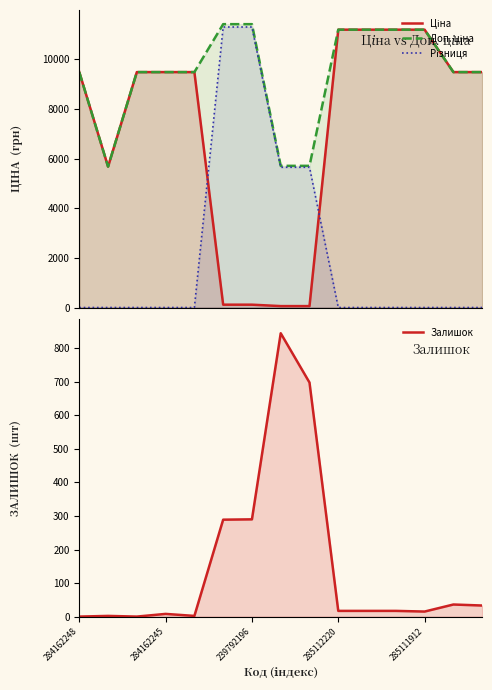

True or false: Різниця and Доп. ціна cross at least once.

False